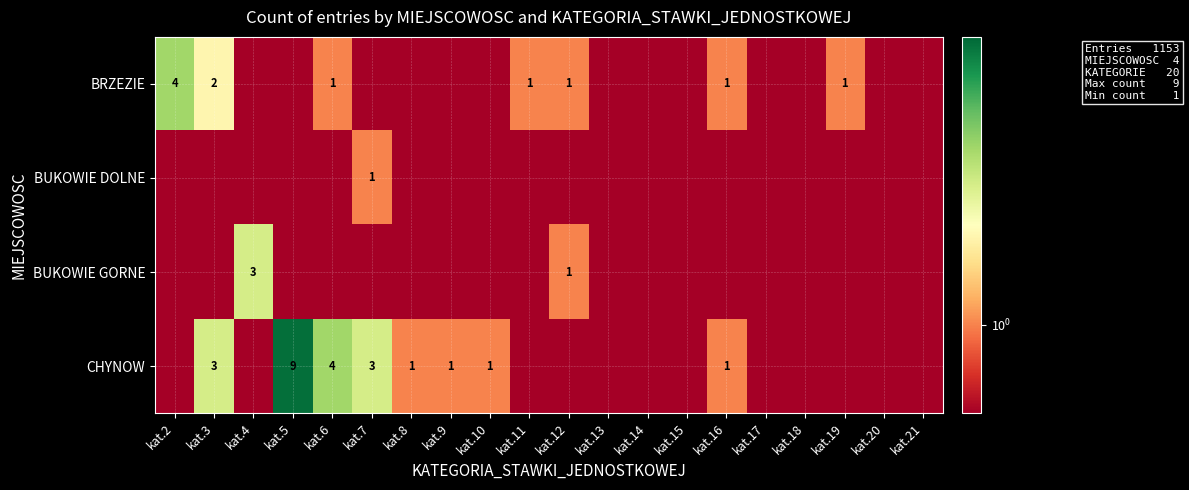

True or false: CHYNOW has a value of 0.0 at kat.4.

False